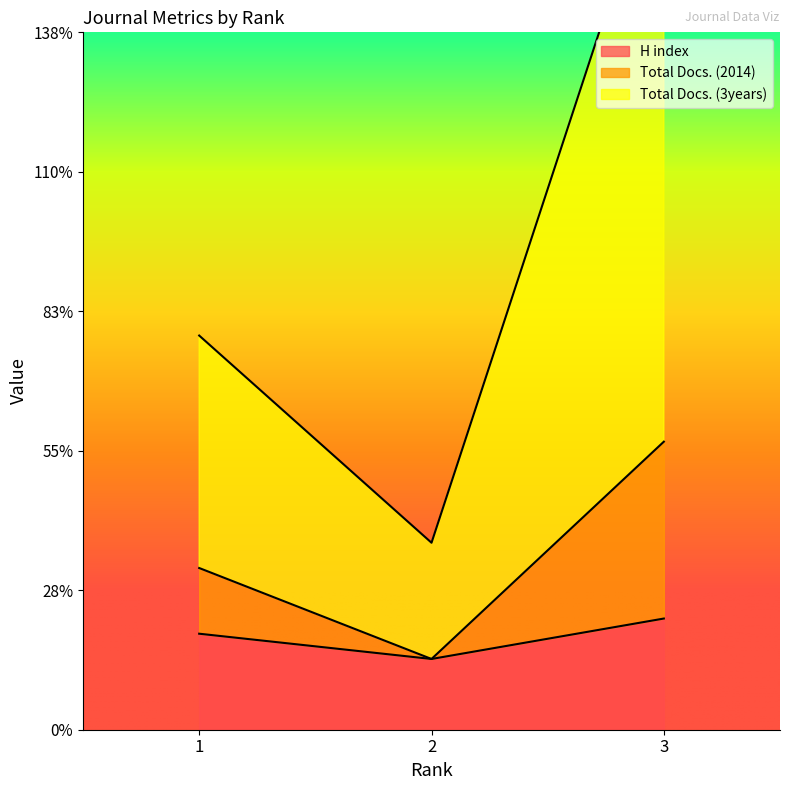

Between 1 and 3, which series saw the biggest shift?

Total Docs. (3years)